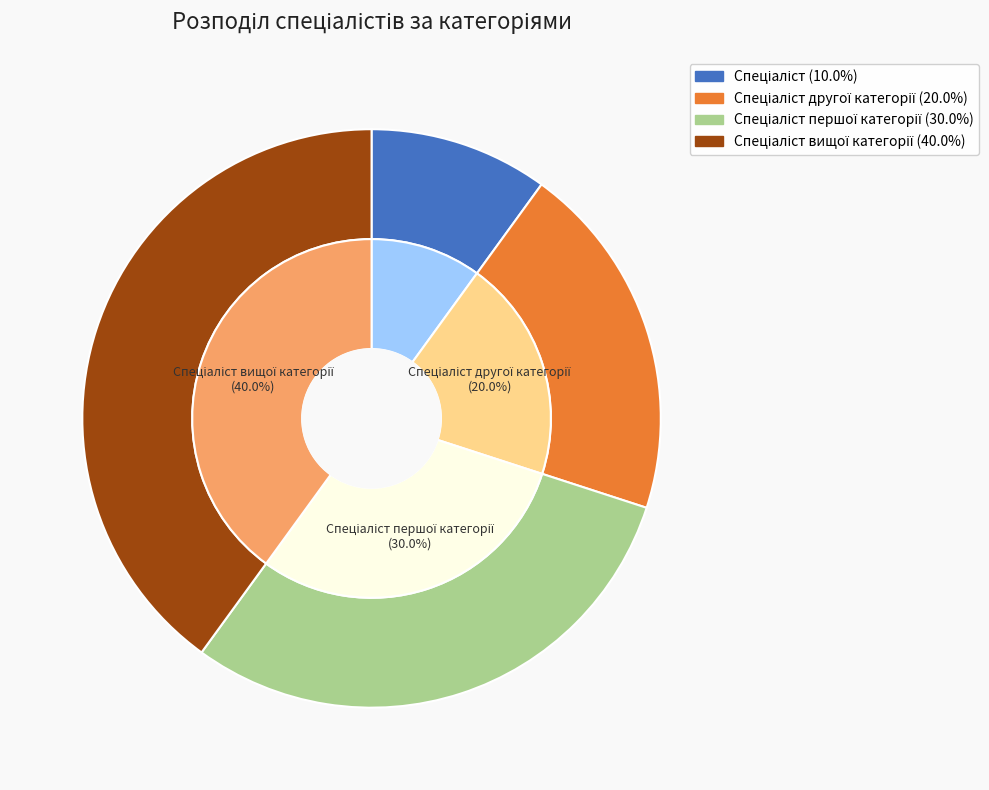

Which slice is the smallest?

Спеціаліст